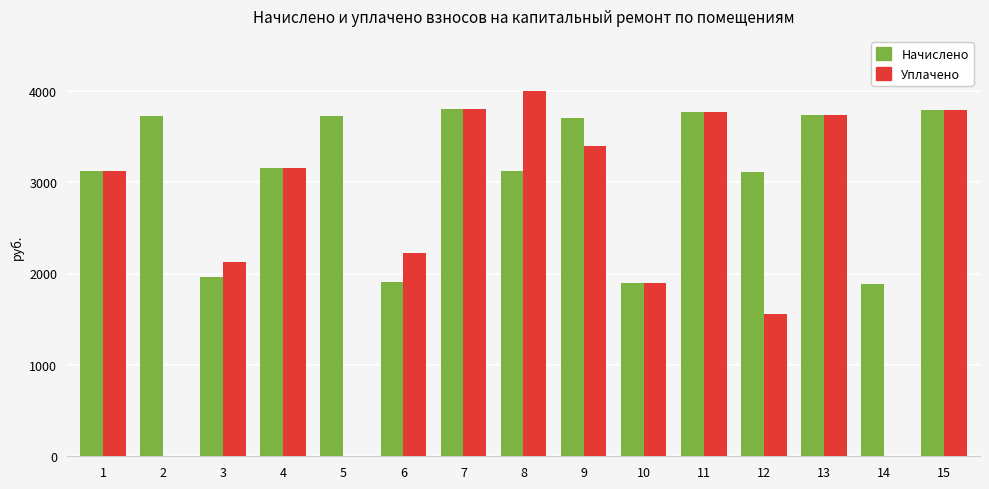

True or false: Начислено has a value of 3788.0 at 15.

True